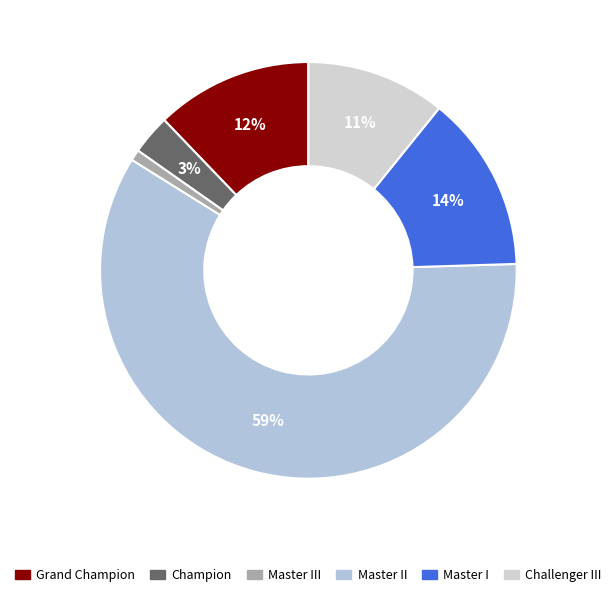

How much of the chart is everything except Master III?

99.3%